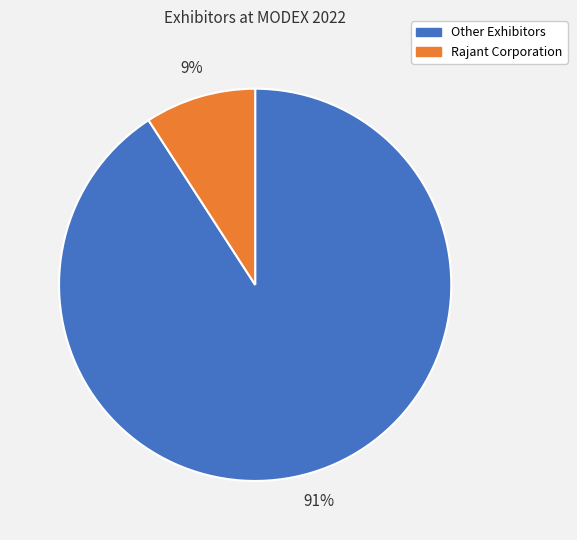

Between Rajant Corporation and Other Exhibitors, which is larger?

Other Exhibitors